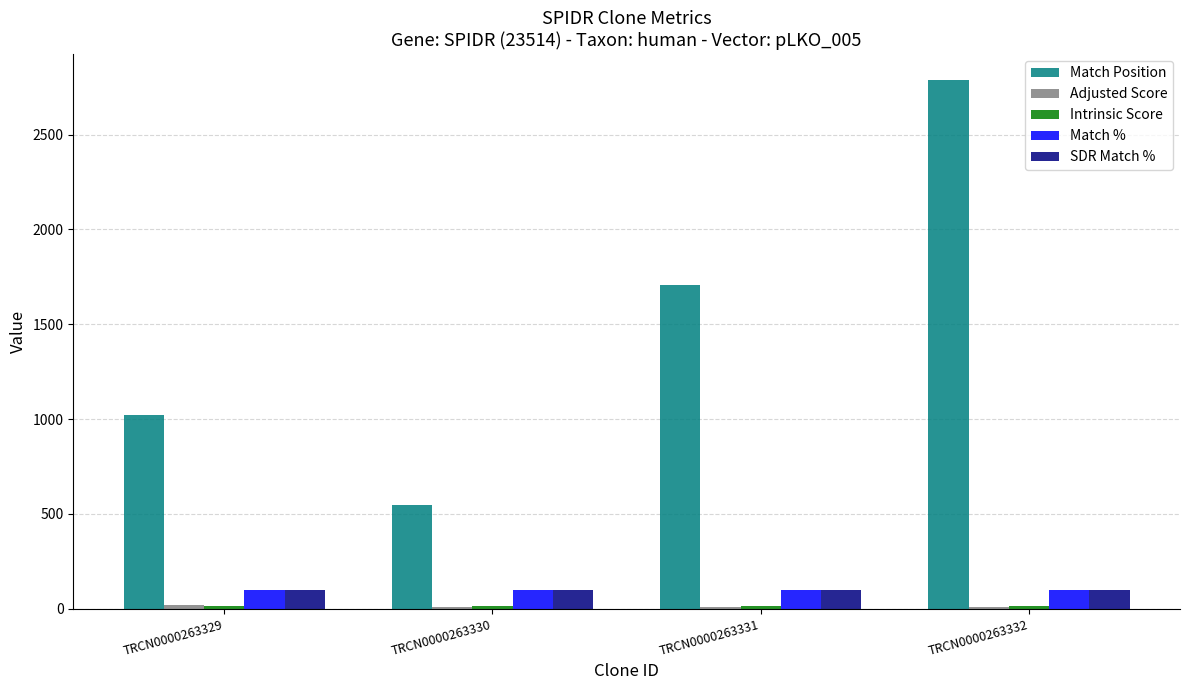

How many bars are there in each group?

5